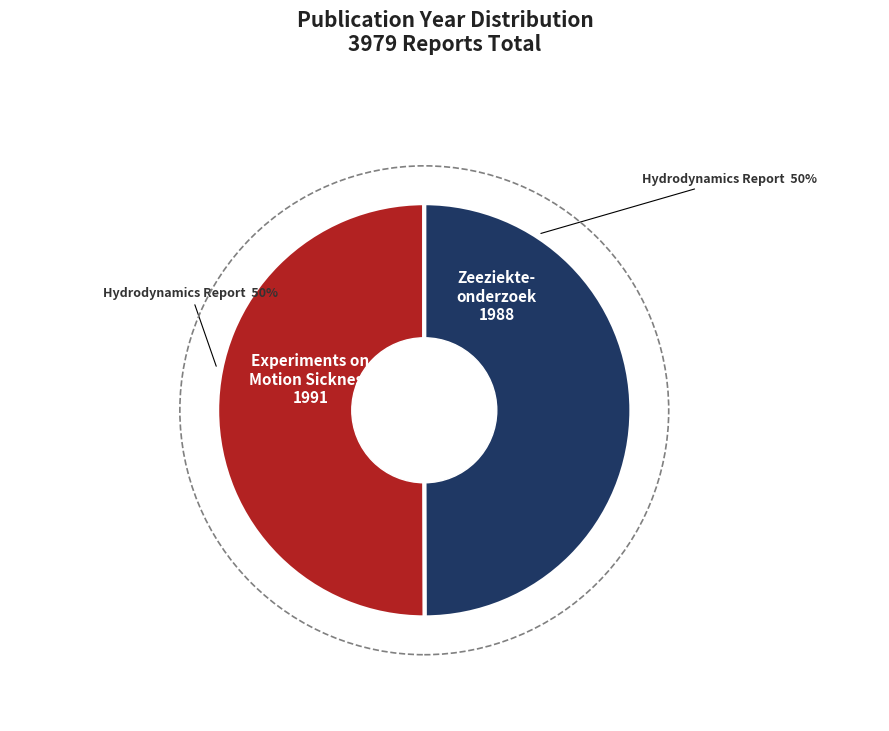

To the nearest percent, what is the average slice percentage?

50%